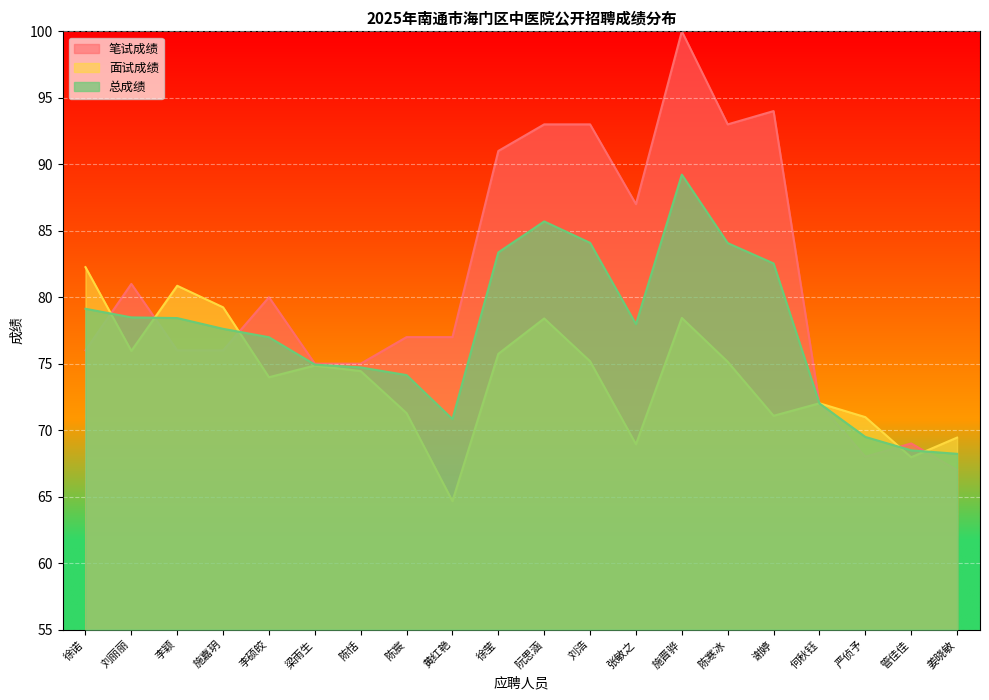

How many data points does each series have?

20